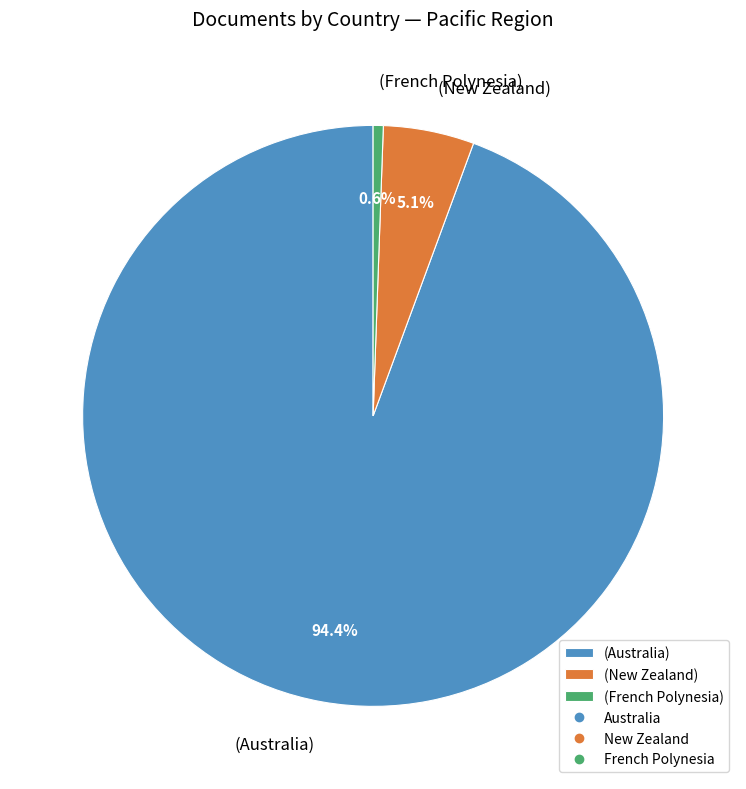

Count the number of slices in the pie.

3